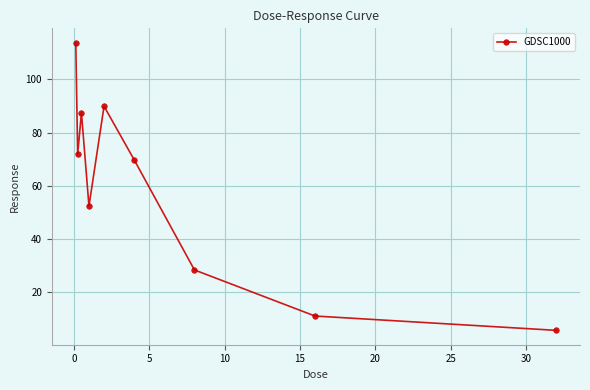

Reading left to right, list all the values displayed in this chart.

113.7	71.9	87.4	52.4	89.9	69.8	28.4	11.2	5.8